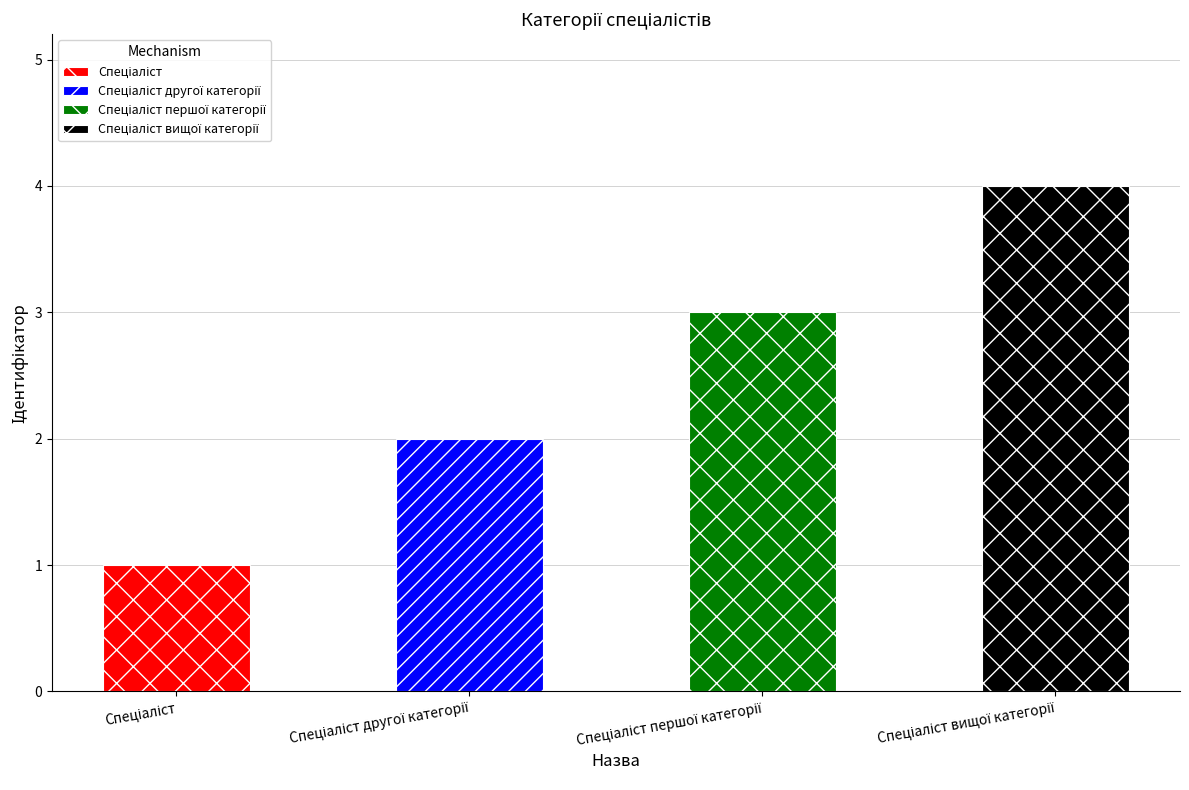

What is the ratio of the value at Спеціаліст вищої категорії to the value at Спеціаліст першої категорії?

1.3